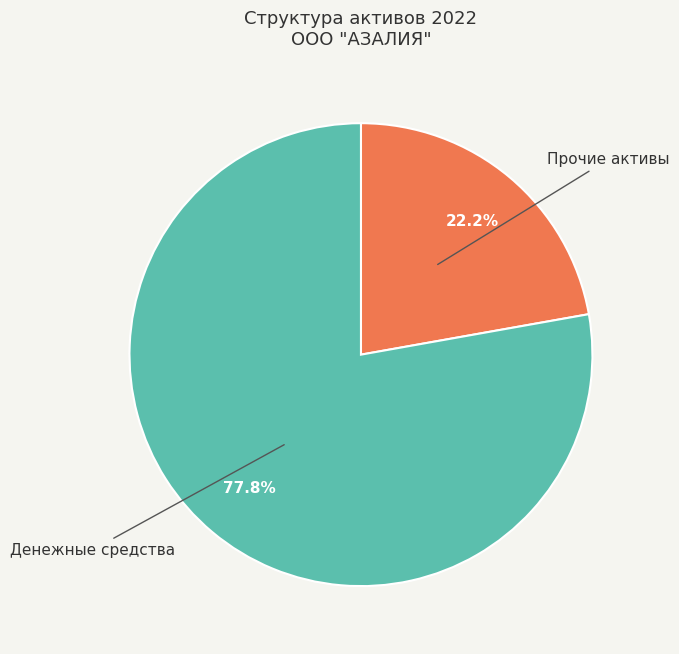

Rank the categories by value from lowest to highest.

Прочие активы, Денежные средства